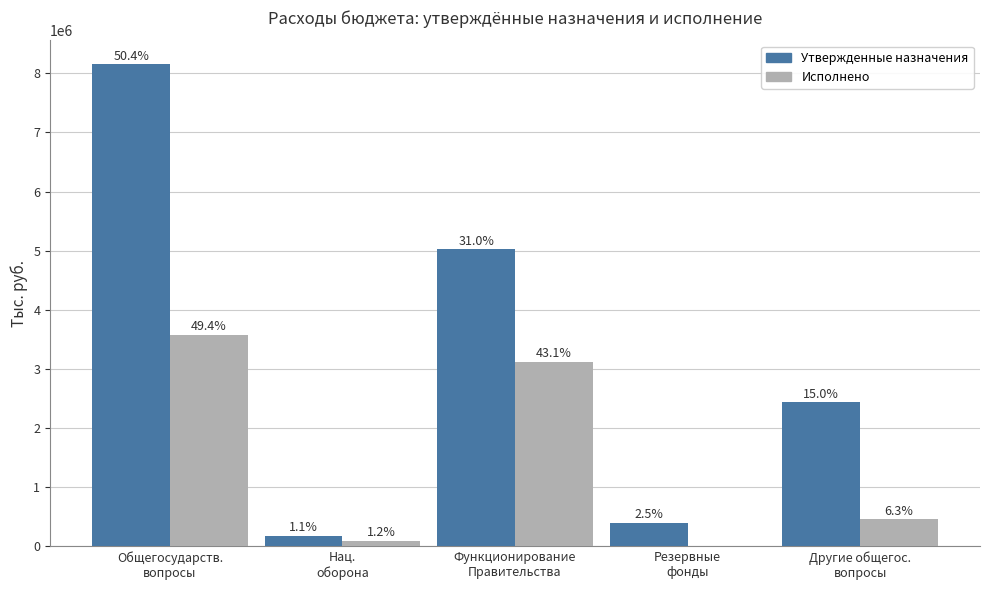

What is the label of the 1st bar from the right?

Другие общегос.
вопросы